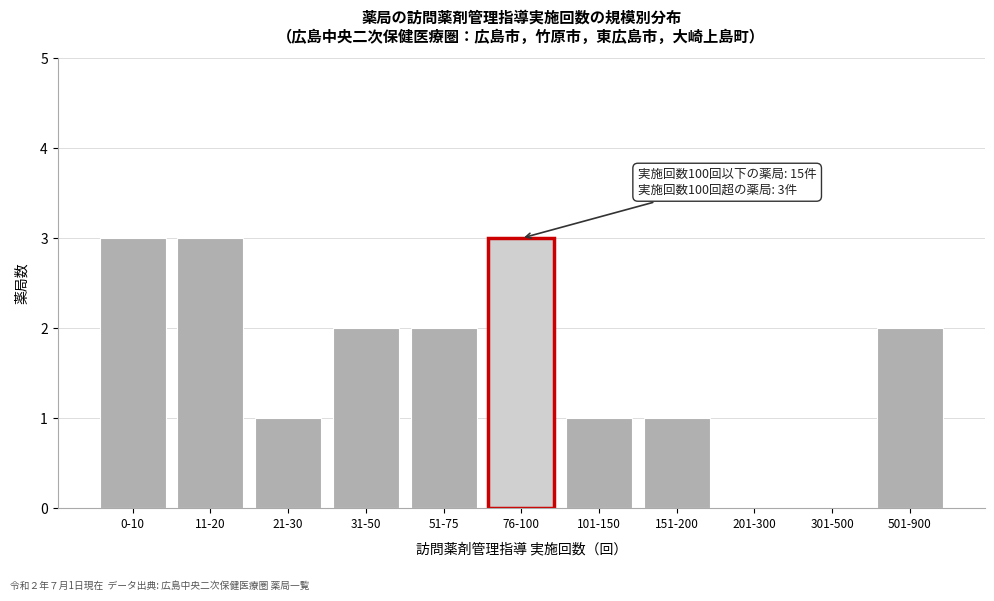

Reading left to right, extract all data points from this chart.

0-10=3	11-20=3	21-30=1	31-50=2	51-75=2	76-100=3	101-150=1	151-200=1	201-300=0	301-500=0	501-900=2